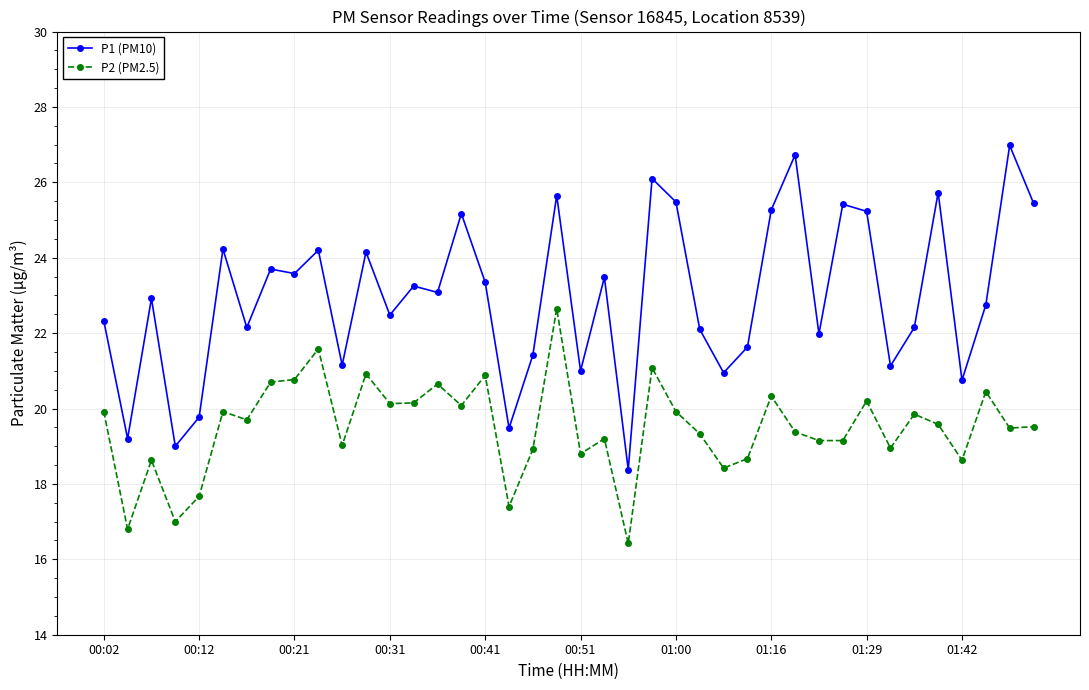

At how many categories does at least one series exceed 18?

40